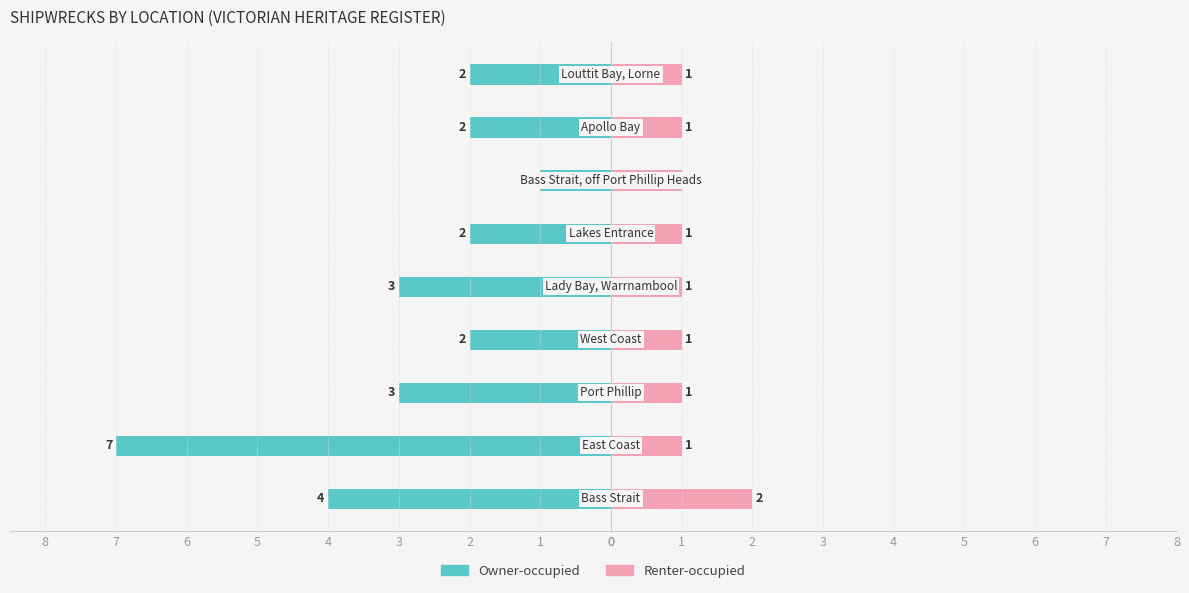

Reading right to left, transcribe all the data shown in this chart.

Owner-occupied: -2	-2	-1	-2	-3	-2	-3	-7	-4
Renter-occupied: 1	1	1	1	1	1	1	1	2